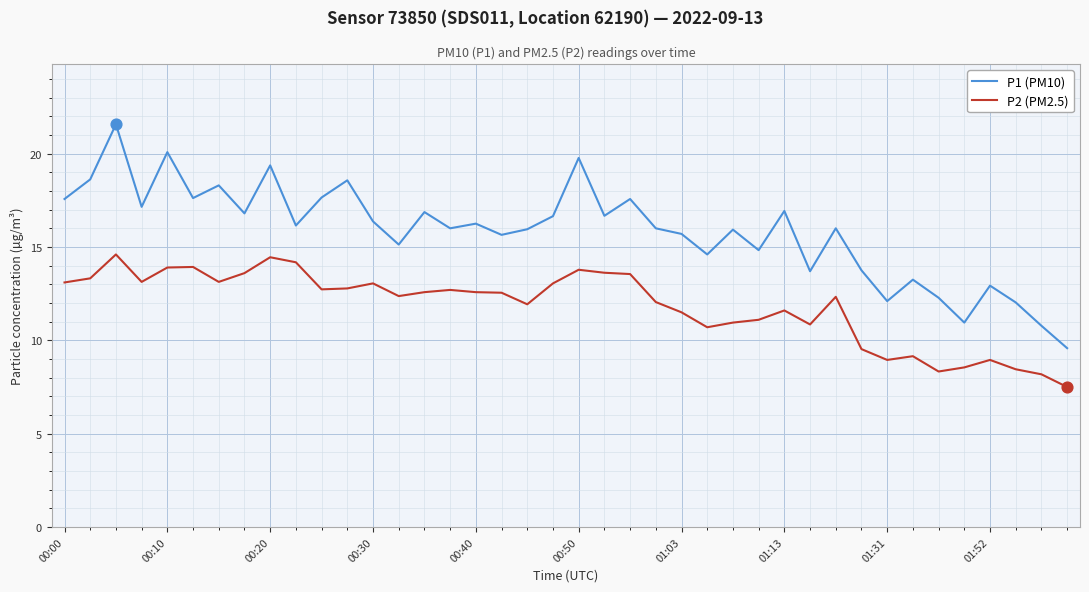

Which series has the largest total across all categories?

P1 (PM10)